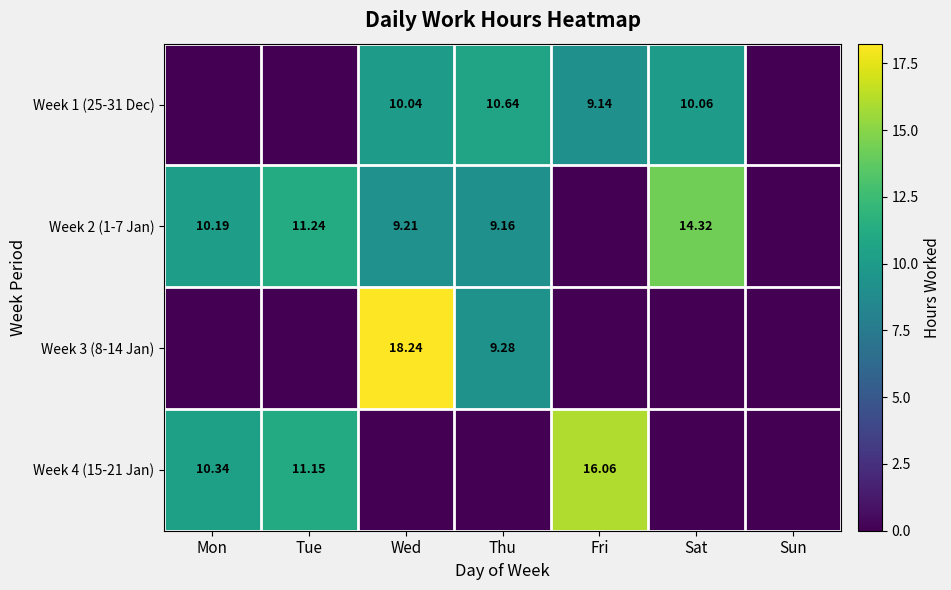

Is the value of Week 3 (8-14 Jan) at Wed greater than the value of Week 2 (1-7 Jan) at Thu?

Yes